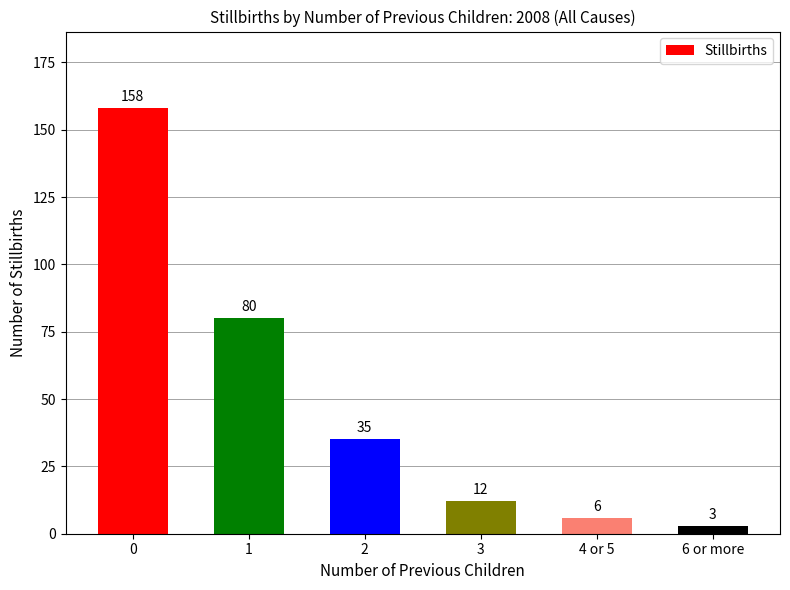

What is the minimum value shown in the chart?

3